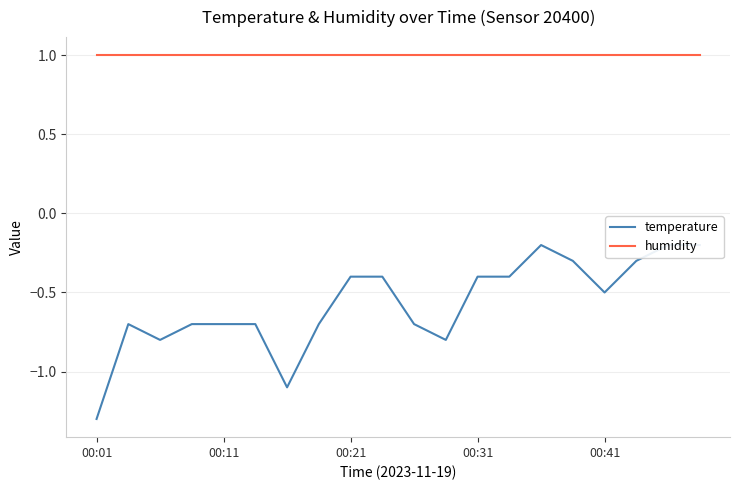

What is the total value across all series at 6?

-0.1